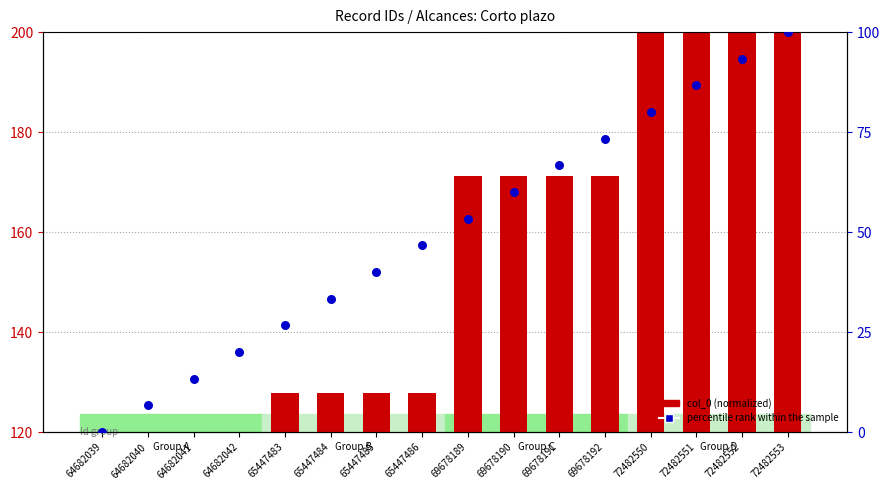

Which series contains the highest Y value?

col_0 (normalized)